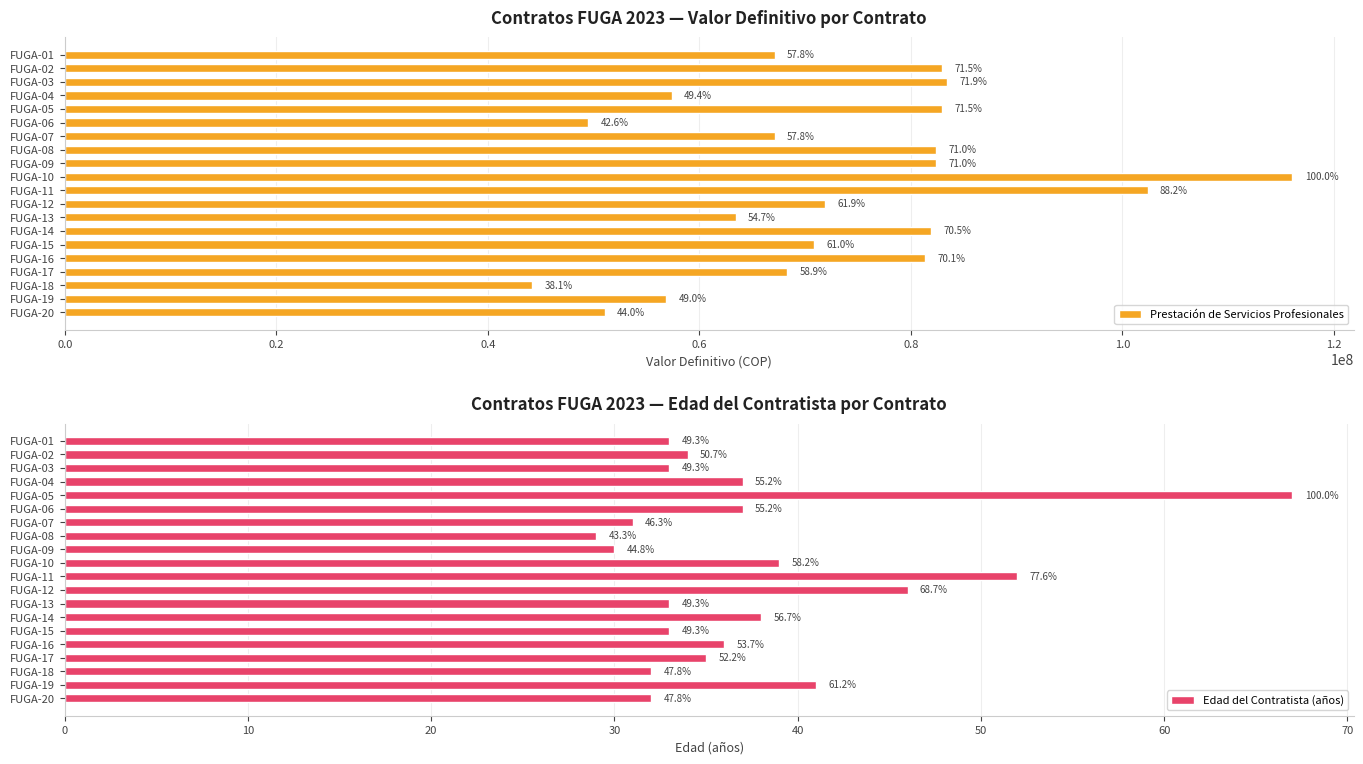

What is the label of the 11th bar from the right?

9